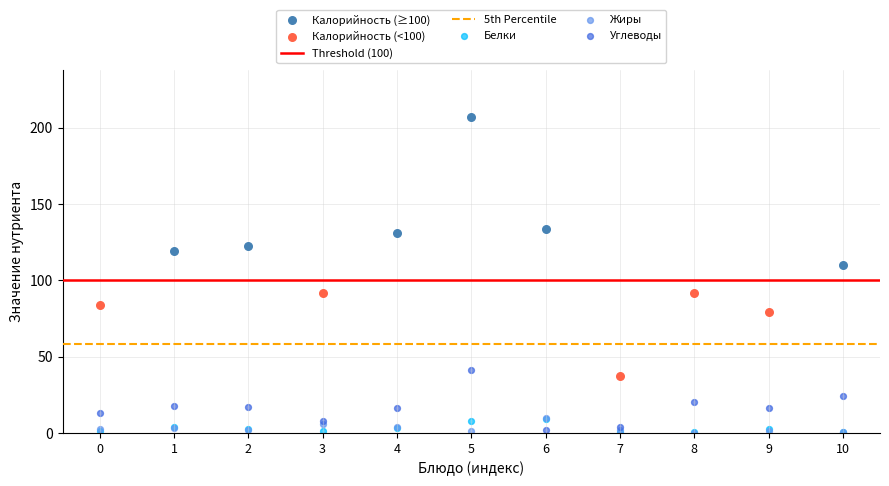

Which series contains the highest Y value?

Калорийность (≥100)